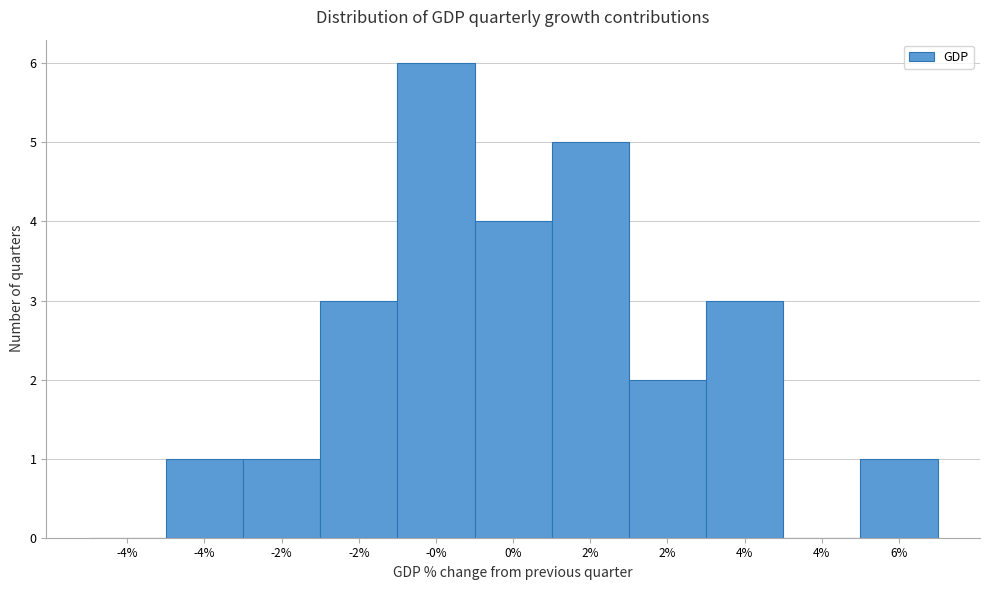

How many series are shown in this chart?

1